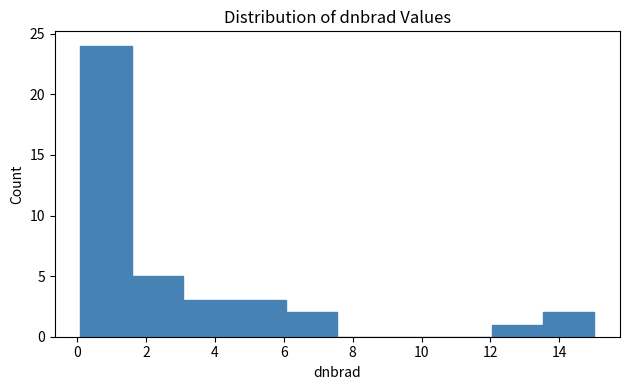

What is the height of the bar covering 3.0 to 4.6 on the x-axis? Neither the bar edges nor the heights are printed on the chart, so give them approximately, as read against the axes.

3